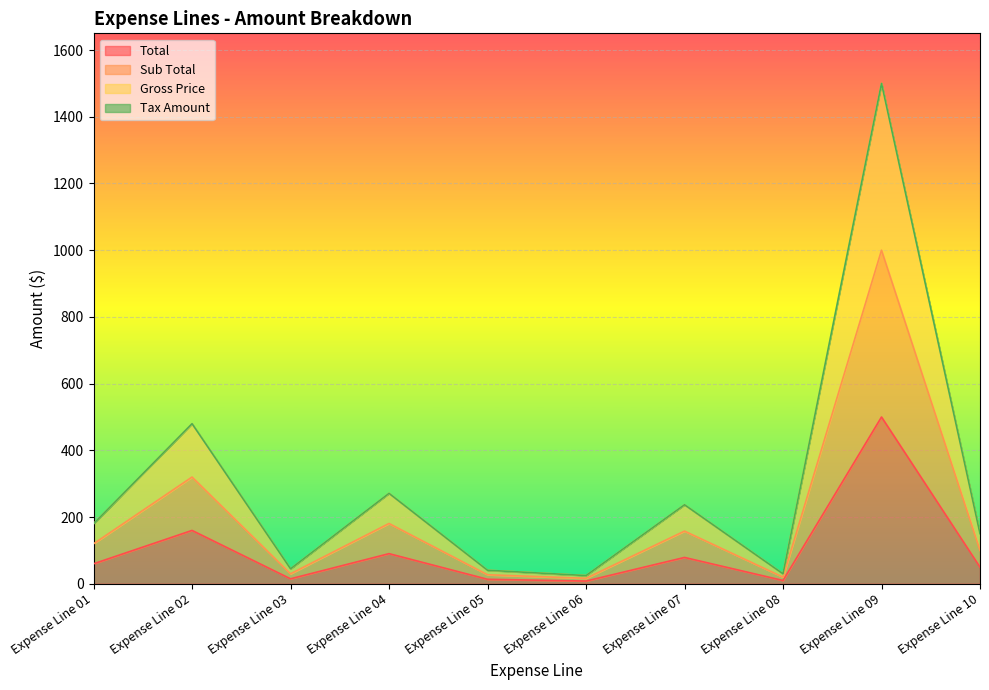

Between Expense Line 05 and Expense Line 08, which series saw the biggest shift?

Gross Price